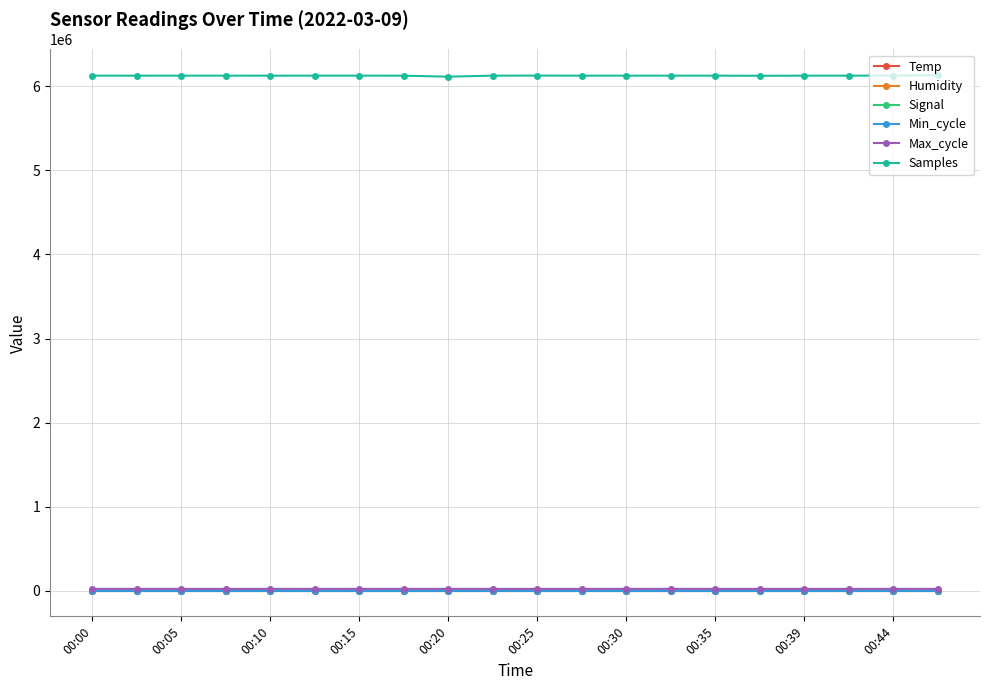

True or false: Max_cycle has more than 0 interior local peaks.

True